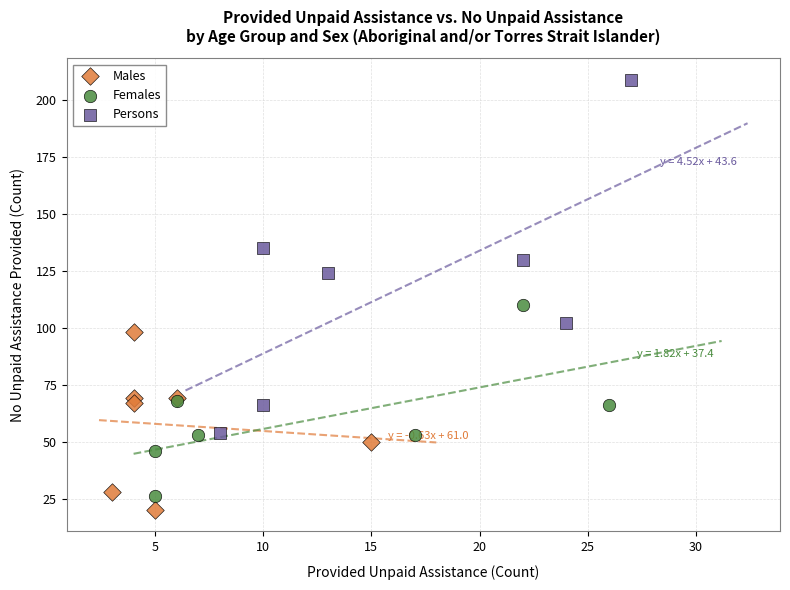

Which series has the widest spread of Y values?

Persons